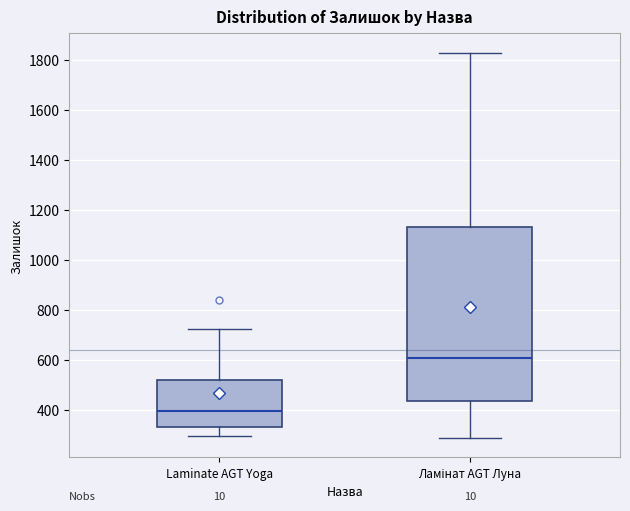

Reading left to right, transcribe this box plot: for each box, give where its median line is, the range the box spans, and where its two whiskers end, as read against the y-axis. The values are not printed on the chart, so give them approximately, as read against the axis.

Laminate AGT Yoga: median 400, box 340 to 520, whiskers 300 to 720
Ламінат AGT Луна: median 600, box 440 to 1140, whiskers 280 to 1840